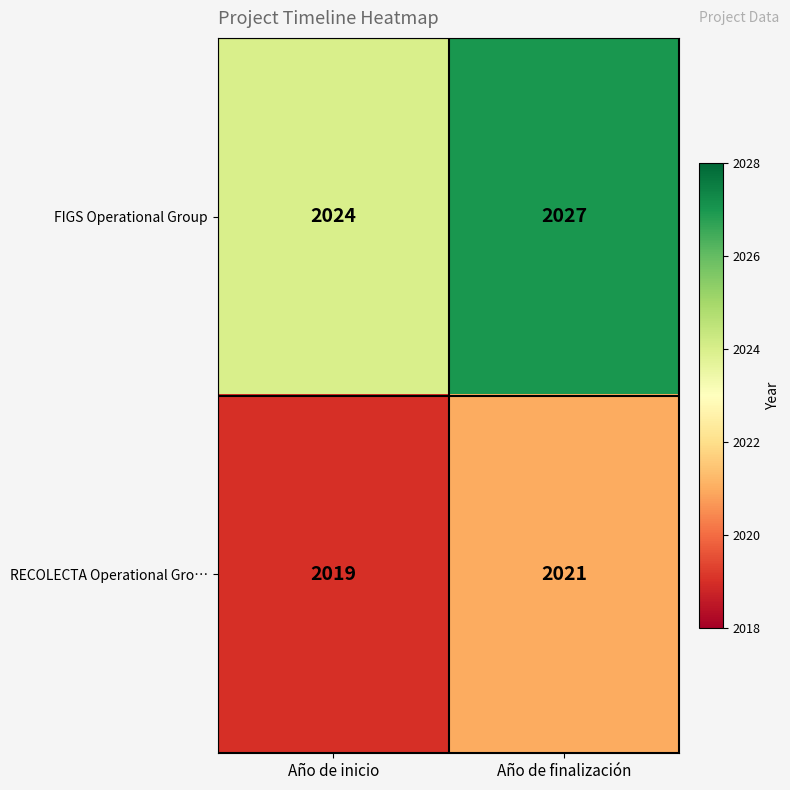

Rank the series by their maximum value, from highest to lowest.

FIGS Operational Group, RECOLECTA Operational Gro…